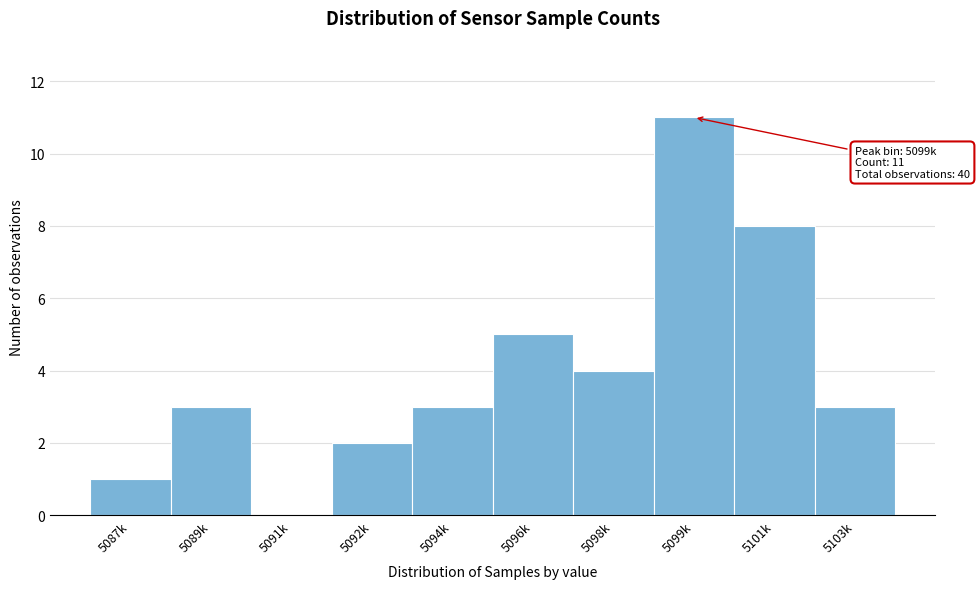

Reading right to left, transcribe all the data shown in this chart.

5103k=3	5101k=8	5099k=11	5098k=4	5096k=5	5094k=3	5092k=2	5091k=0	5089k=3	5087k=1